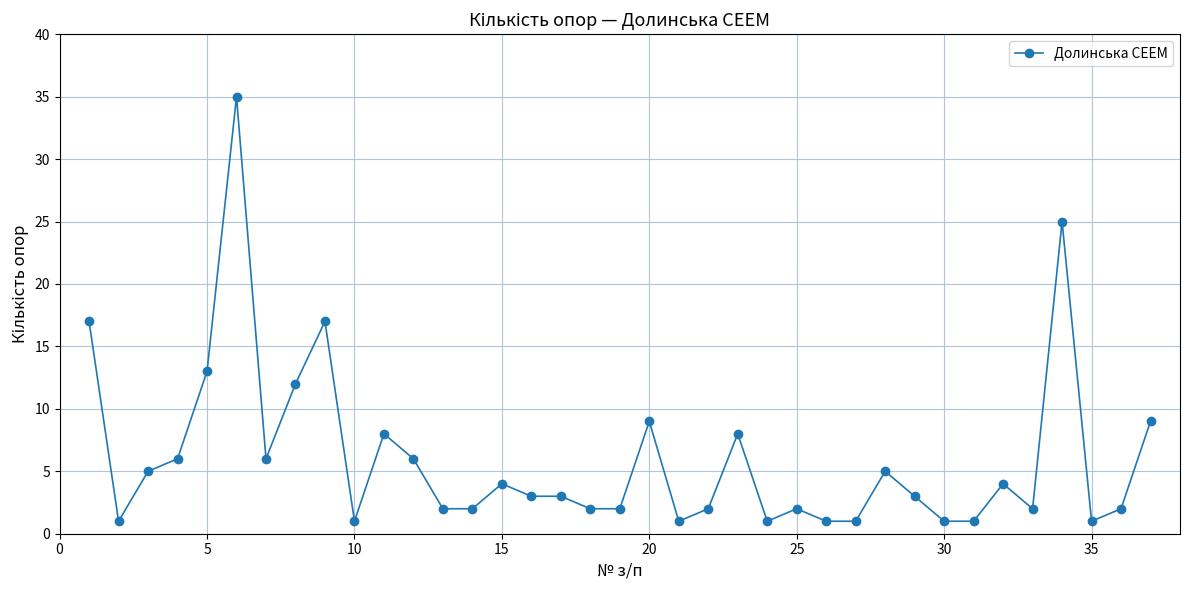

What is the value of the 34th point from the left?

25